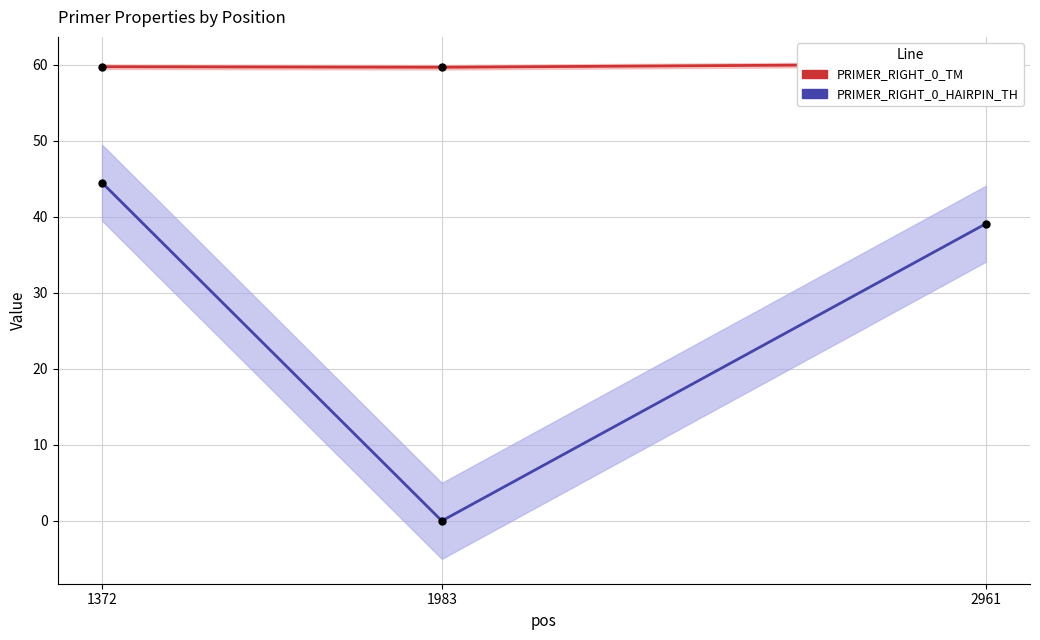

What is the total value across all series at 1372?

104.3